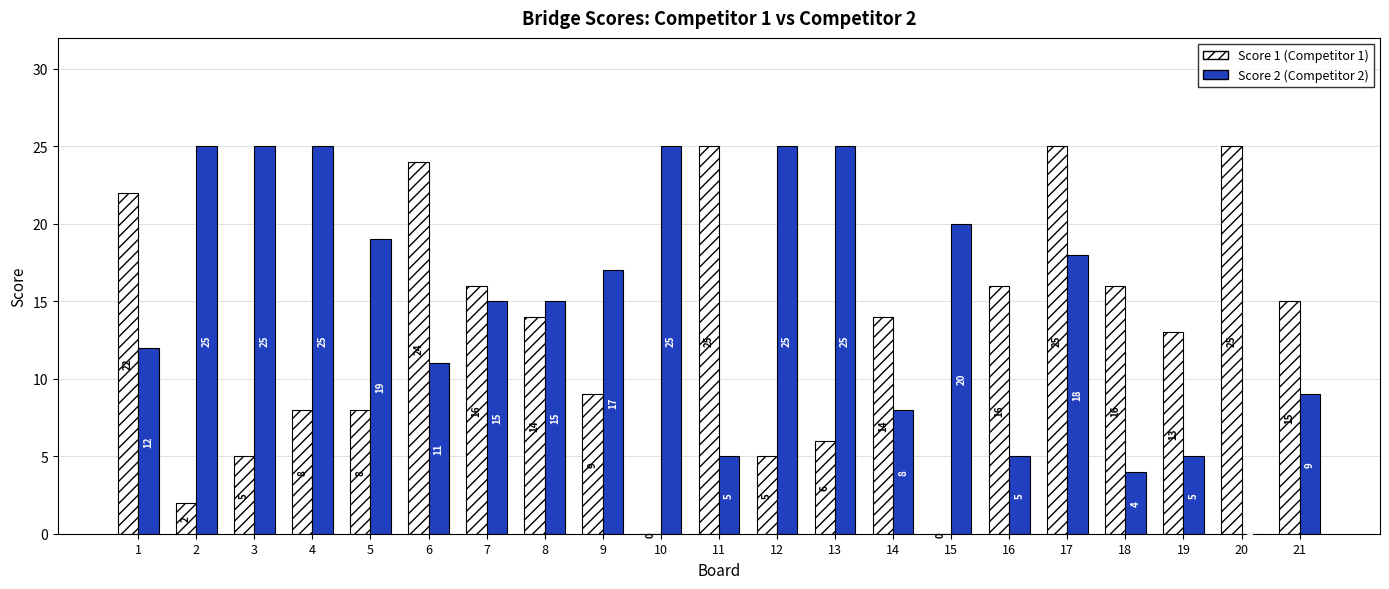

What is the sum of the Score 2 (Competitor 2) values at 20 and 11?

5